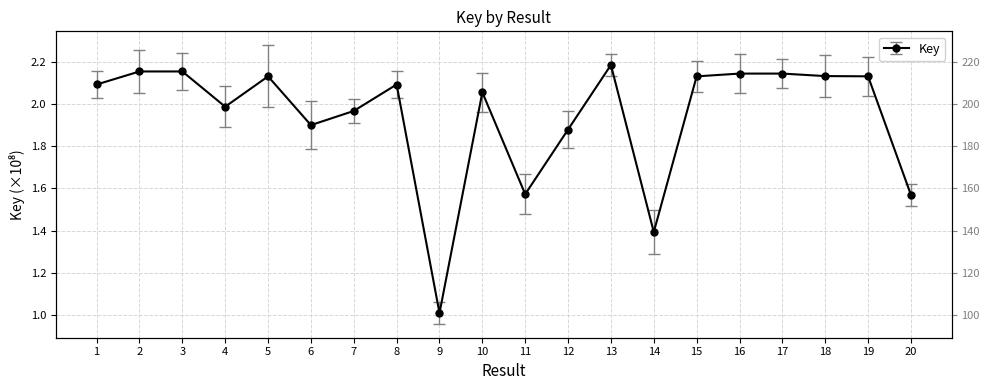

How many points are higher than both their immediate neighbors (excluding endpoints)?

6